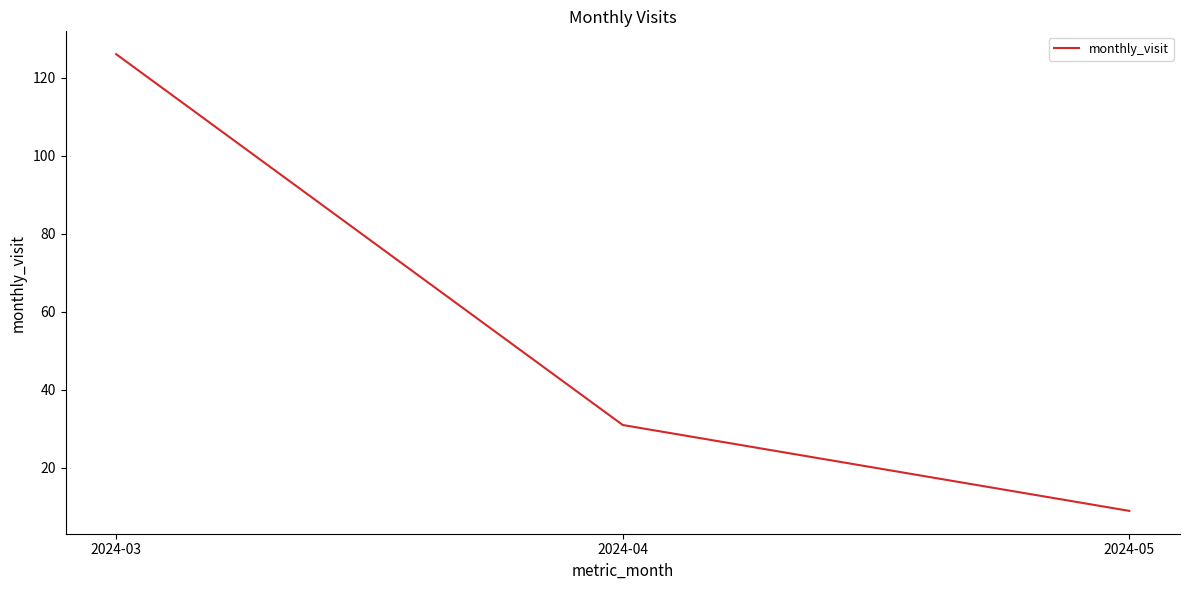

True or false: the data shows 5 at 2024-05.

False